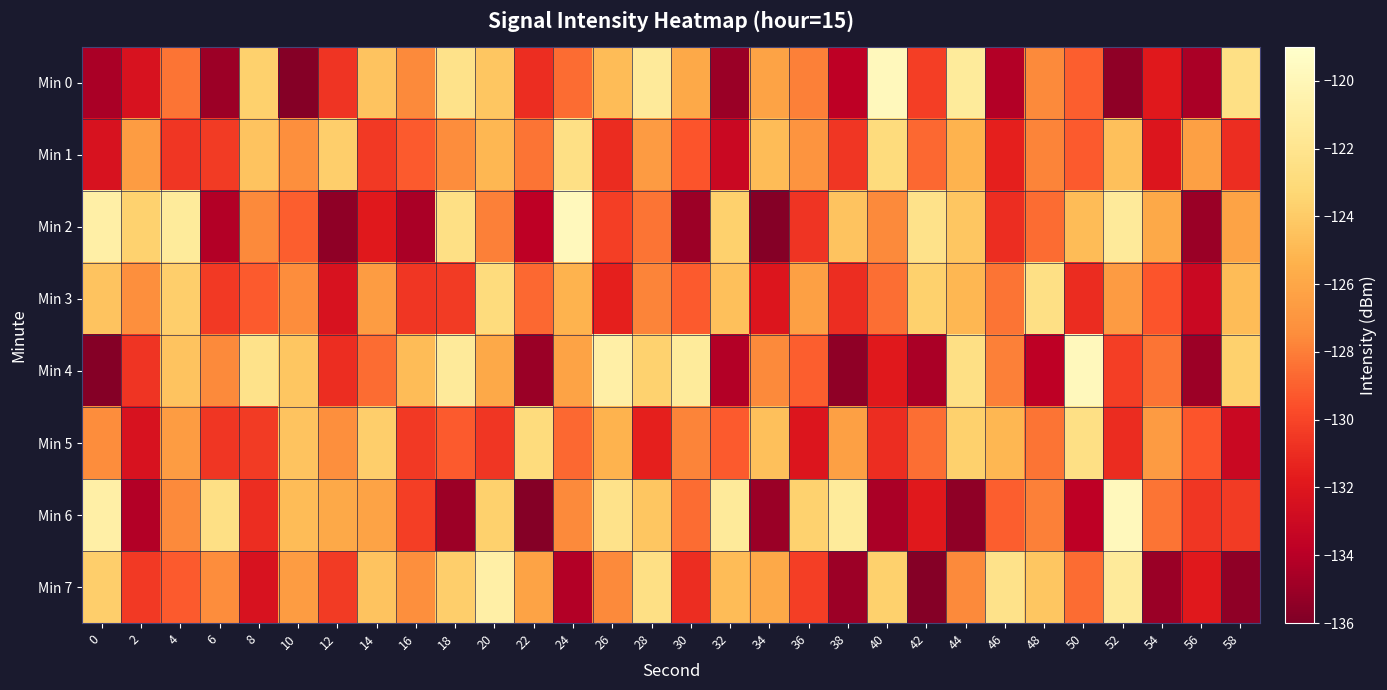

Reading right to left, transcribe all the data shown in this chart.

Min 0: 58=-122.5	56=-134.5	54=-131.8	52=-135.4	50=-129.0	48=-127.6	46=-134.2	44=-121.4	42=-130.3	40=-119.7	38=-133.8	36=-127.9	34=-126.2	32=-135.0	30=-125.9	28=-121.4	26=-124.8	24=-128.6	22=-130.9	20=-124.3	18=-122.3	16=-127.6	14=-124.4	12=-130.6	10=-135.7	8=-123.7	6=-135.0	4=-128.3	2=-132.4	0=-134.5
Min 1: 58=-130.9	56=-126.4	54=-132.1	52=-124.6	50=-129.2	48=-127.8	46=-131.5	44=-125.3	42=-128.7	40=-122.9	38=-130.6	36=-127.1	34=-124.8	32=-133.2	30=-129.4	28=-126.7	26=-131.0	24=-122.5	22=-128.3	20=-125.1	18=-127.5	16=-129.2	14=-130.5	12=-123.8	10=-127.4	8=-124.4	6=-130.4	4=-130.6	2=-126.6	0=-132.4
Min 2: 58=-126.2	56=-135.0	54=-125.9	52=-121.4	50=-124.8	48=-128.6	46=-130.9	44=-124.3	42=-122.3	40=-127.6	38=-124.4	36=-130.6	34=-135.7	32=-123.7	30=-135.0	28=-128.3	26=-130.3	24=-119.7	22=-133.8	20=-127.9	18=-122.5	16=-134.5	14=-131.8	12=-135.4	10=-129.0	8=-127.6	6=-134.2	4=-121.4	2=-123.6	0=-120.8
Min 3: 58=-124.8	56=-133.2	54=-129.4	52=-126.7	50=-131.0	48=-122.5	46=-128.3	44=-125.1	42=-123.7	40=-128.5	38=-130.9	36=-126.4	34=-132.1	32=-124.6	30=-129.2	28=-127.8	26=-131.5	24=-125.3	22=-128.7	20=-122.9	18=-130.4	16=-130.6	14=-126.6	12=-132.4	10=-127.5	8=-129.2	6=-130.5	4=-123.8	2=-127.4	0=-124.4
Min 4: 58=-123.7	56=-135.0	54=-128.3	52=-130.3	50=-119.7	48=-133.8	46=-127.9	44=-122.5	42=-134.5	40=-131.8	38=-135.4	36=-129.0	34=-127.6	32=-134.2	30=-121.4	28=-123.6	26=-120.8	24=-126.2	22=-135.0	20=-125.9	18=-121.4	16=-124.8	14=-128.6	12=-130.9	10=-124.3	8=-122.3	6=-127.6	4=-124.4	2=-130.6	0=-135.7
Min 5: 58=-133.2	56=-129.4	54=-126.7	52=-131.0	50=-122.5	48=-128.3	46=-125.1	44=-123.7	42=-128.5	40=-130.9	38=-126.4	36=-132.1	34=-124.6	32=-129.2	30=-127.8	28=-131.5	26=-125.3	24=-128.7	22=-122.9	20=-130.6	18=-129.2	16=-130.5	14=-123.8	12=-127.4	10=-124.4	8=-130.4	6=-130.6	4=-126.6	2=-132.4	0=-127.5
Min 6: 58=-130.4	56=-130.6	54=-128.3	52=-119.7	50=-133.8	48=-127.9	46=-129.0	44=-135.4	42=-131.8	40=-134.5	38=-121.4	36=-123.6	34=-135.0	32=-121.4	30=-128.6	28=-124.3	26=-122.3	24=-127.6	22=-135.7	20=-123.7	18=-135.0	16=-130.3	14=-126.2	12=-125.9	10=-124.8	8=-130.9	6=-122.5	4=-127.6	2=-134.2	0=-120.8
Min 7: 58=-135.4	56=-131.8	54=-135.0	52=-121.4	50=-128.6	48=-124.3	46=-122.3	44=-127.6	42=-135.7	40=-123.7	38=-135.0	36=-130.3	34=-125.9	32=-124.8	30=-130.9	28=-122.5	26=-127.6	24=-134.2	22=-126.2	20=-120.8	18=-123.8	16=-127.4	14=-124.4	12=-130.4	10=-126.6	8=-132.4	6=-127.5	4=-129.2	2=-130.5	0=-123.8